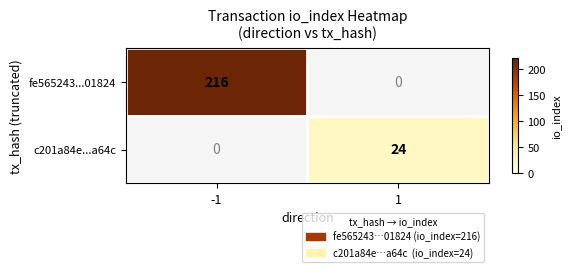

The value of fe565243...01824 at -1 is 216. True or false?

True